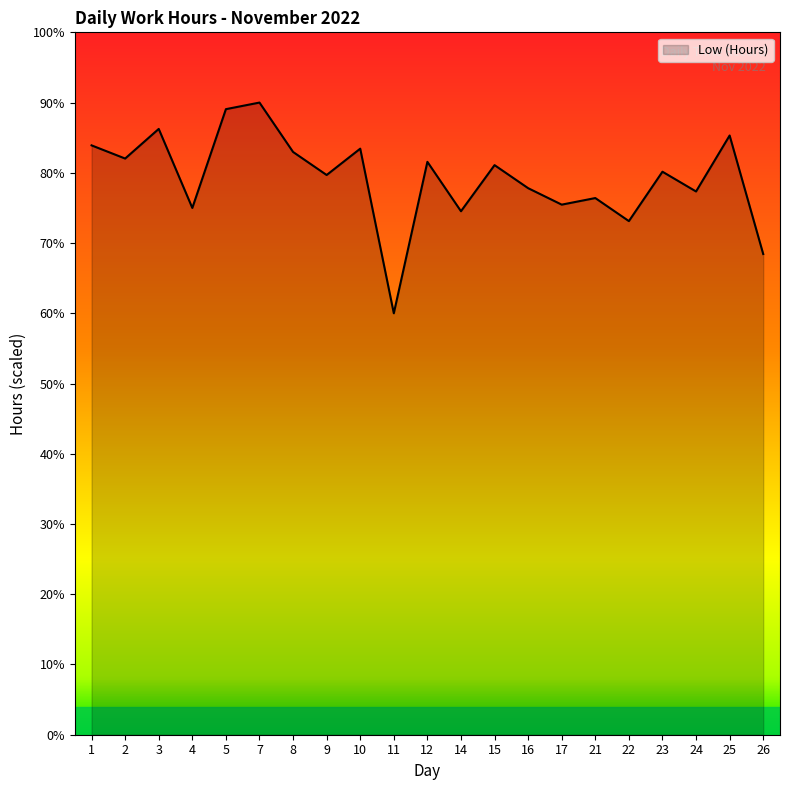

Does the chart display data point markers on the line(s)?

No